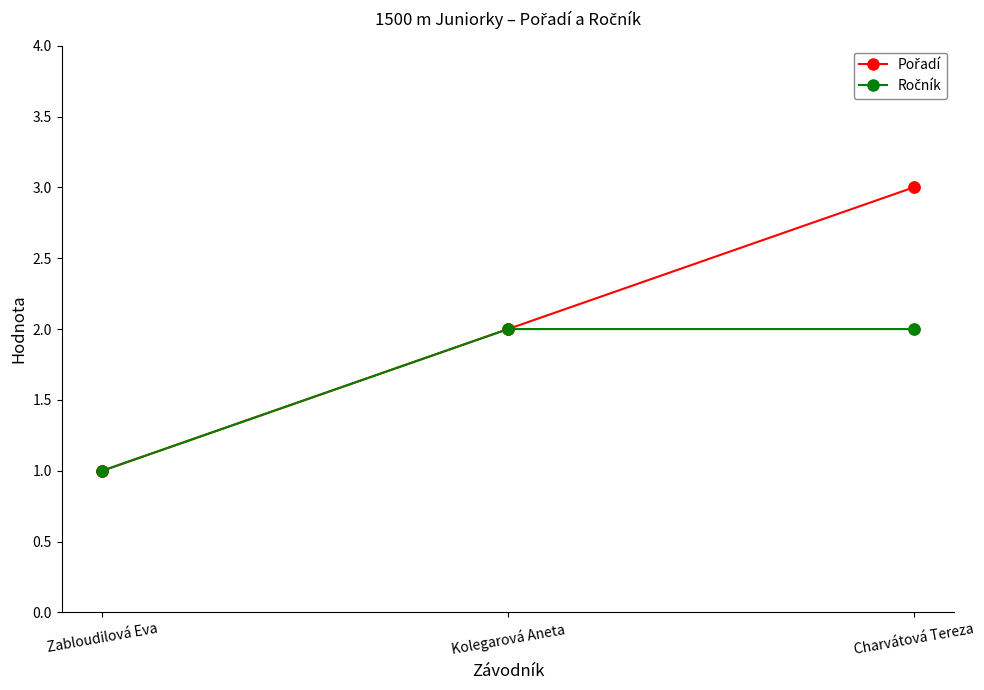

At which category does the chart reach its peak across all series?

Charvátová Tereza